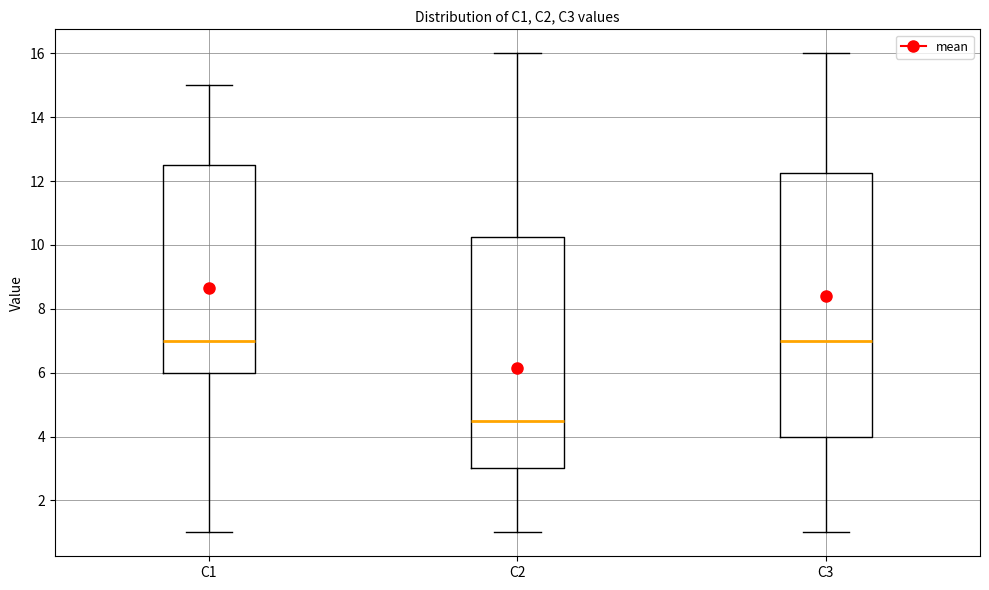

Which box has the lowest median line?

C2